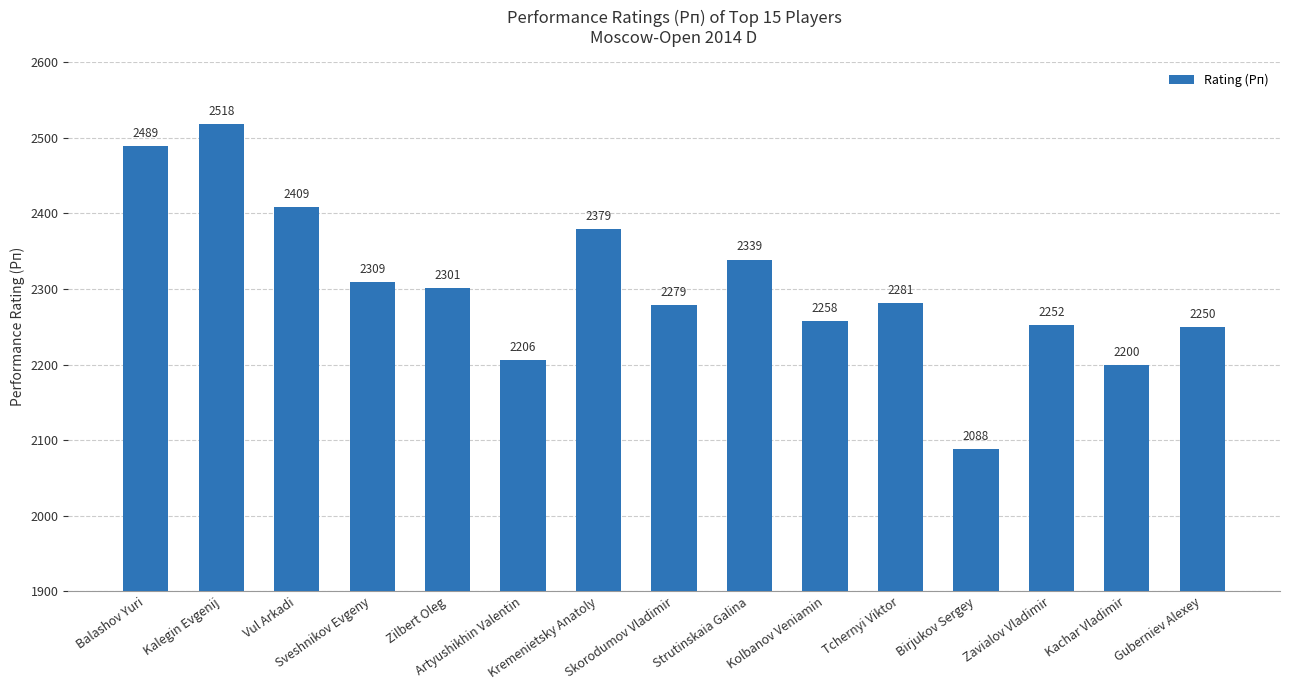

Reading left to right, what are all the values shown in this chart?

Balashov Yuri=2489	Kalegin Evgenij=2518	Vul Arkadi=2409	Sveshnikov Evgeny=2309	Zilbert Oleg=2301	Artyushikhin Valentin=2206	Kremenietsky Anatoly=2379	Skorodumov Vladimir=2279	Strutinskaia Galina=2339	Kolbanov Veniamin=2258	Tchernyi Viktor=2281	Birjukov Sergey=2088	Zavialov Vladimir=2252	Kachar Vladimir=2200	Guberniev Alexey=2250